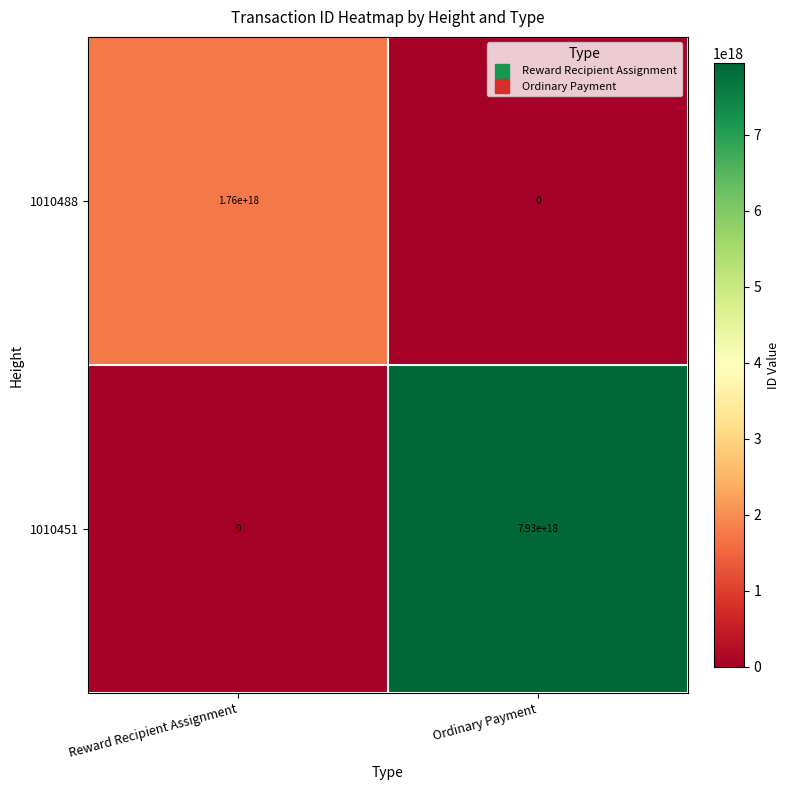

Which series has the largest total across all categories?

1010451